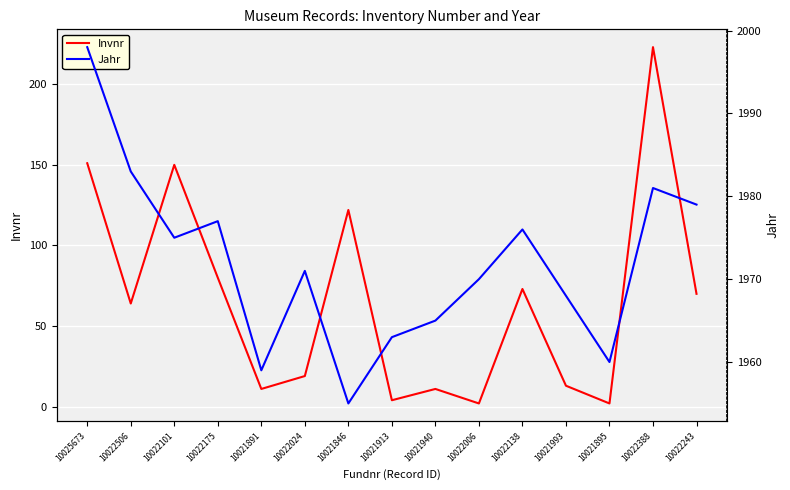

Does the chart display data point markers on the line(s)?

No